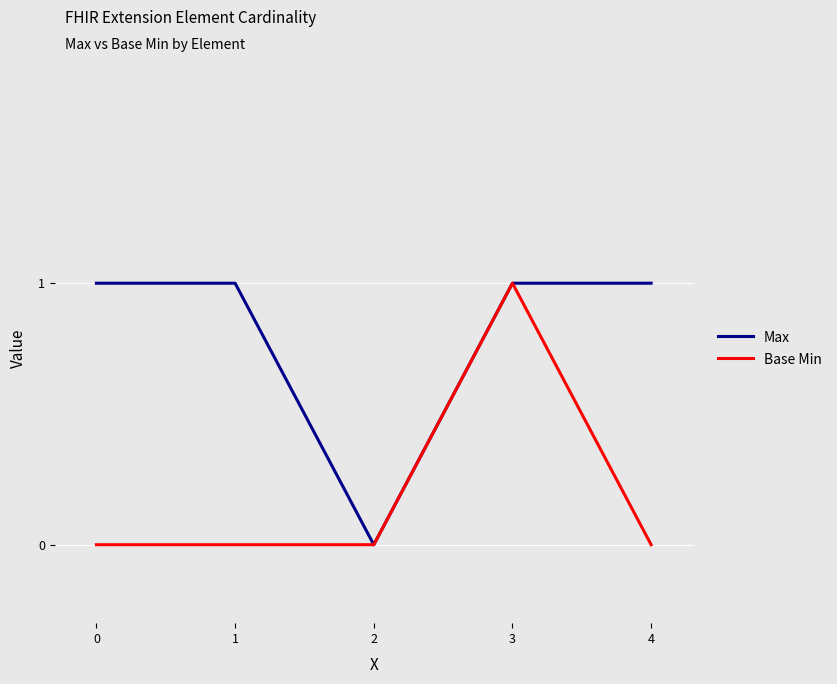

Does the chart display data point markers on the line(s)?

No